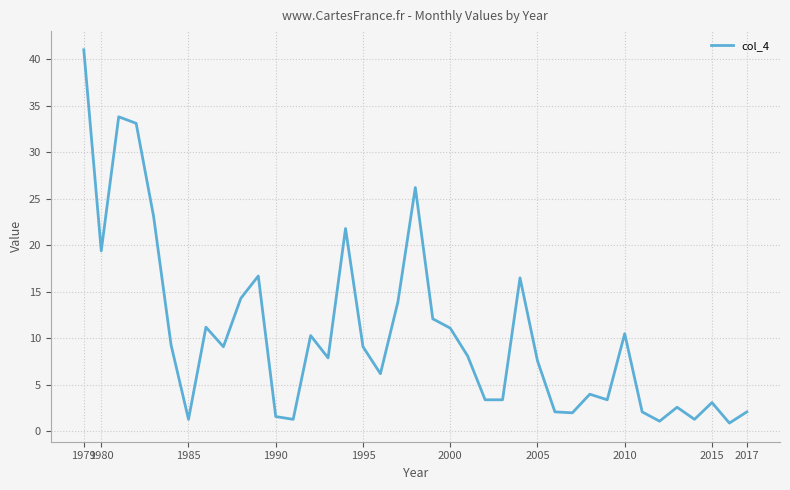

What is the maximum value shown in the chart?

41.0